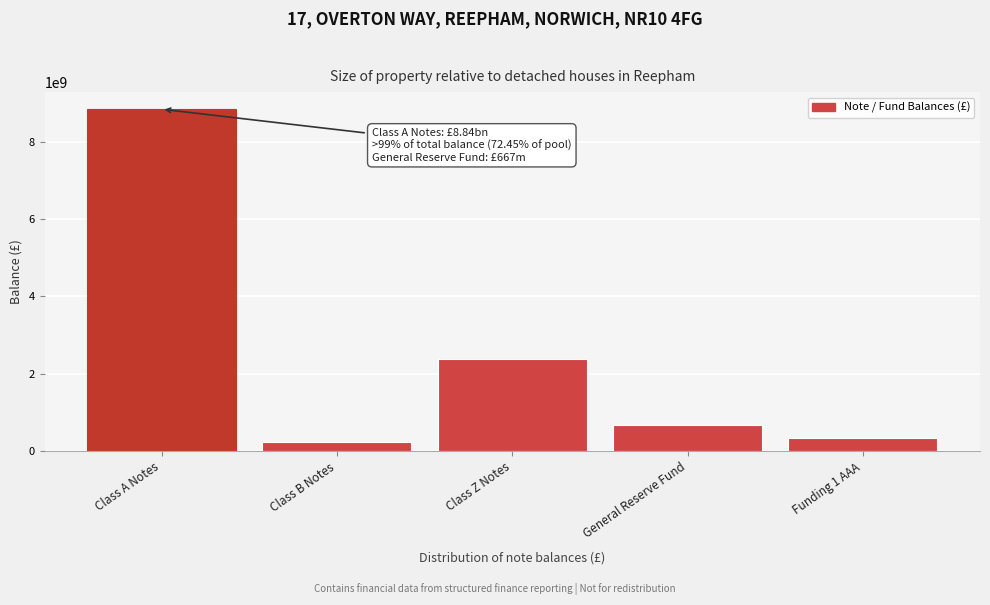

Reading right to left, what are all the values shown in this chart?

351249674.7	667000000.0	2372965000.0	231377471.0	8841225531.0